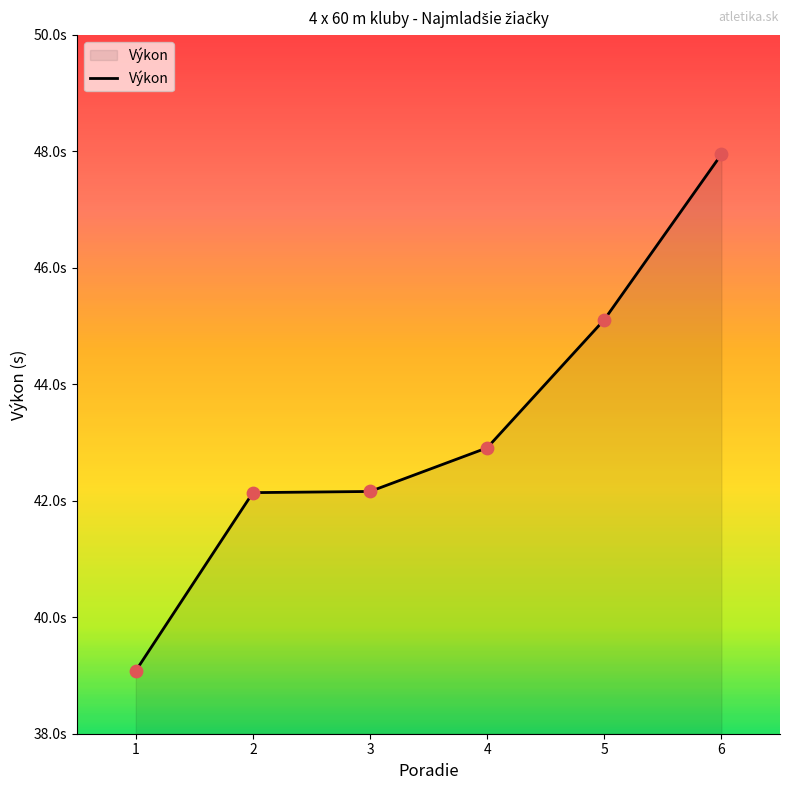

Between 2 and 6, which is larger?

6